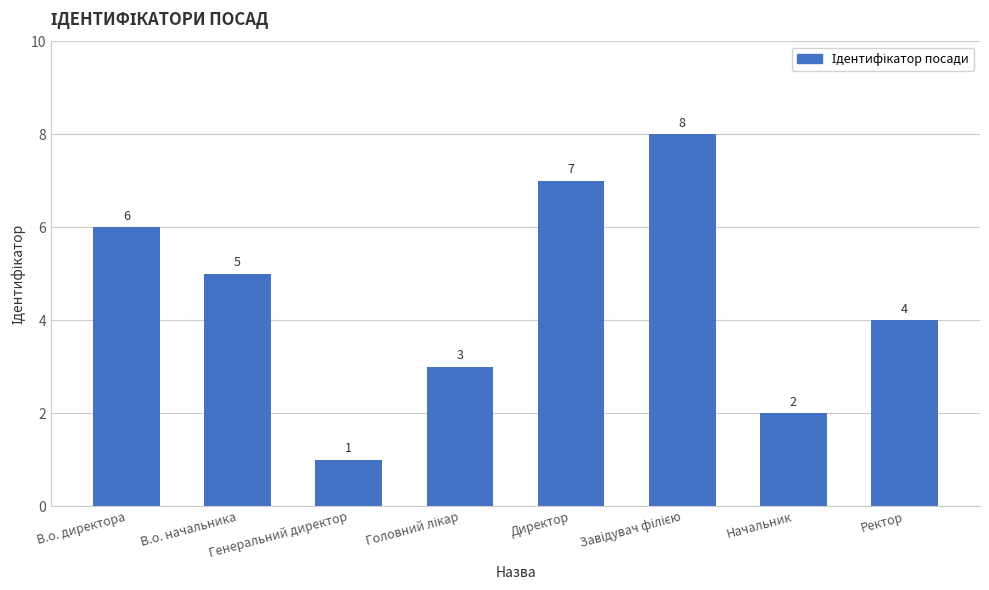

Reading right to left, what are all the values shown in this chart?

4	2	8	7	3	1	5	6